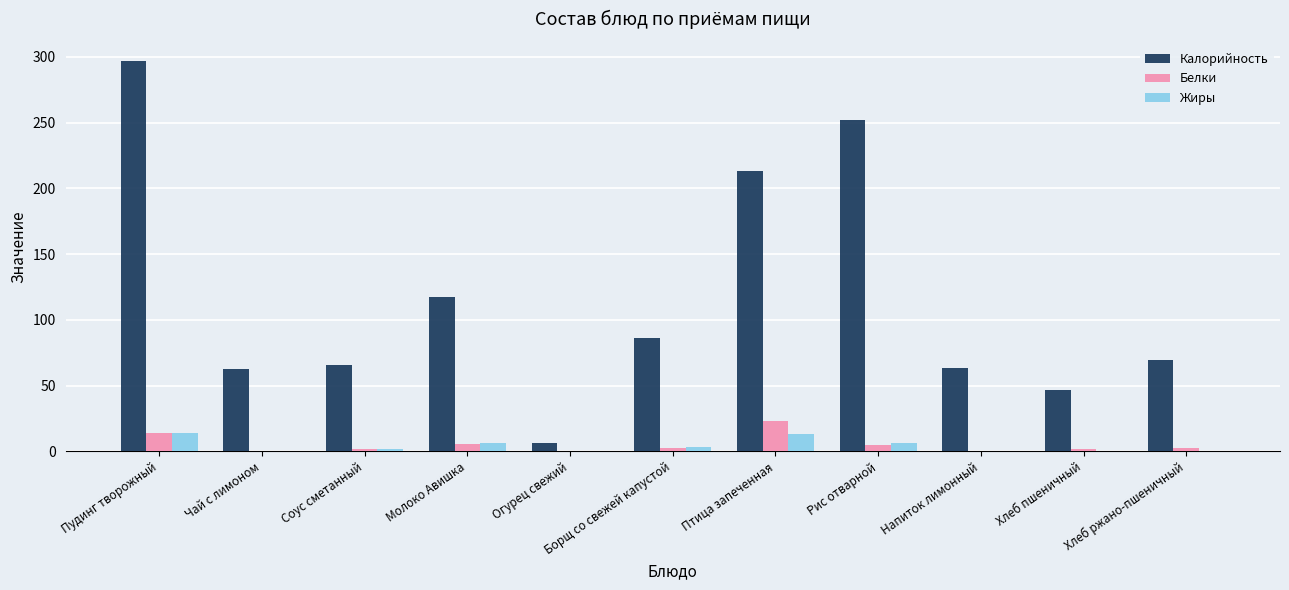

Which category has the highest value in the Калорийность series?

Пудинг творожный